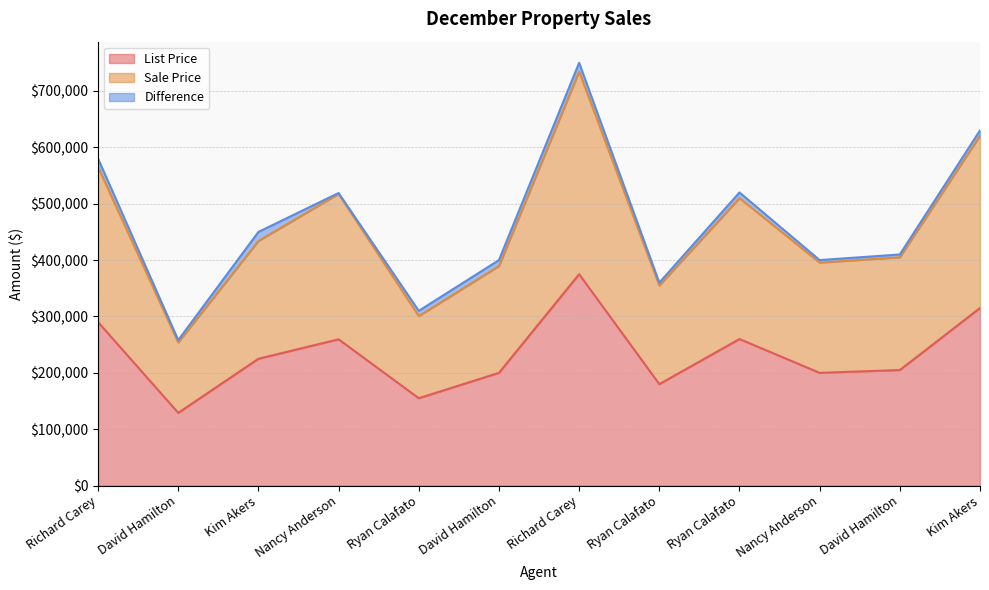

Is it true that List Price equals 375000 at Richard Carey?

True